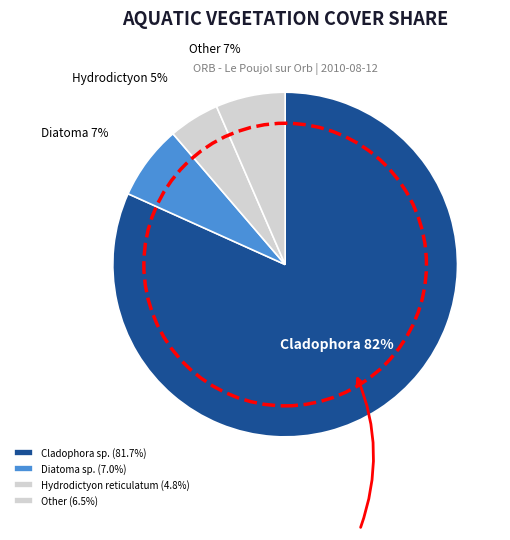

Count the number of slices in the pie.

4